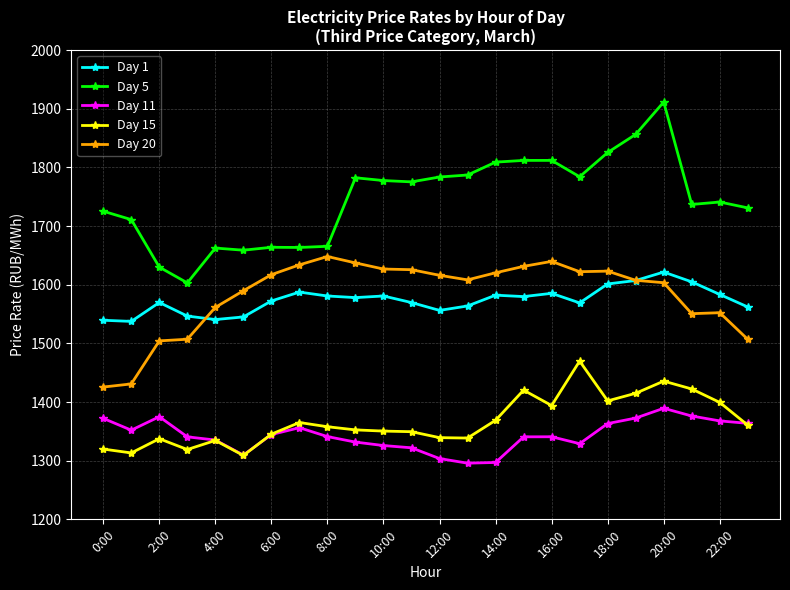

Which series has the largest range (max minus min)?

Day 5